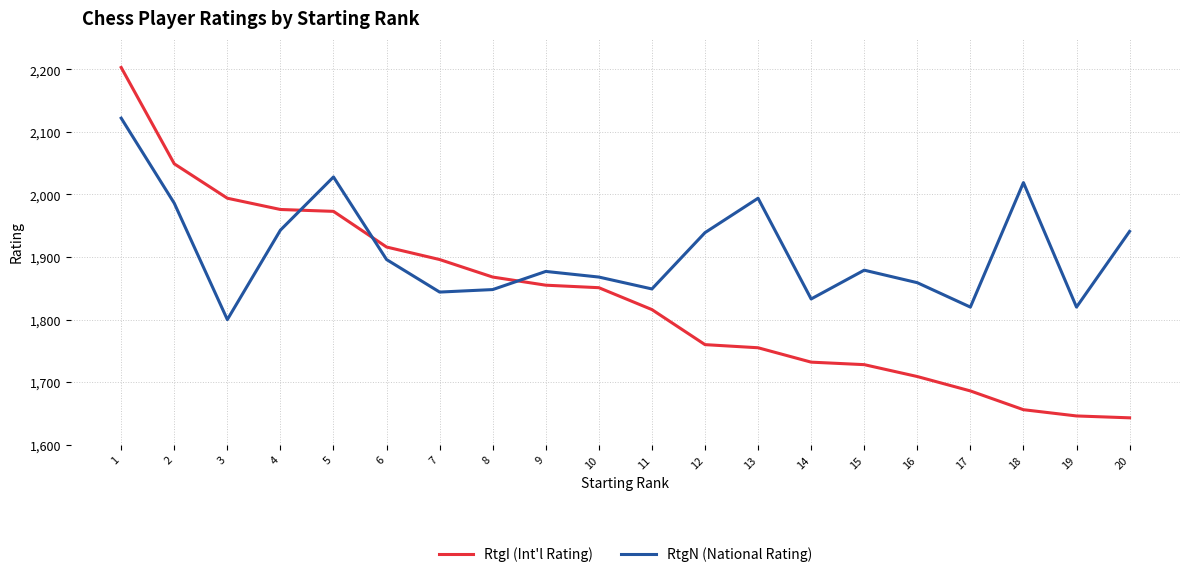

True or false: RtgN (National Rating) has a value of 797 at 17.

False